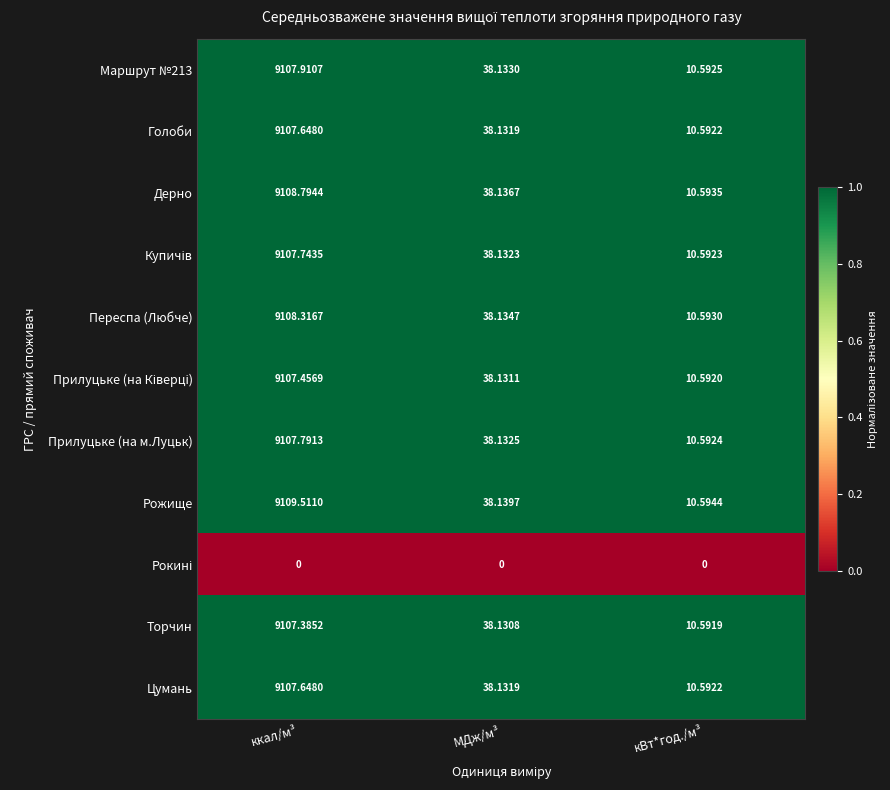

Which series has the largest range (max minus min)?

Рожище